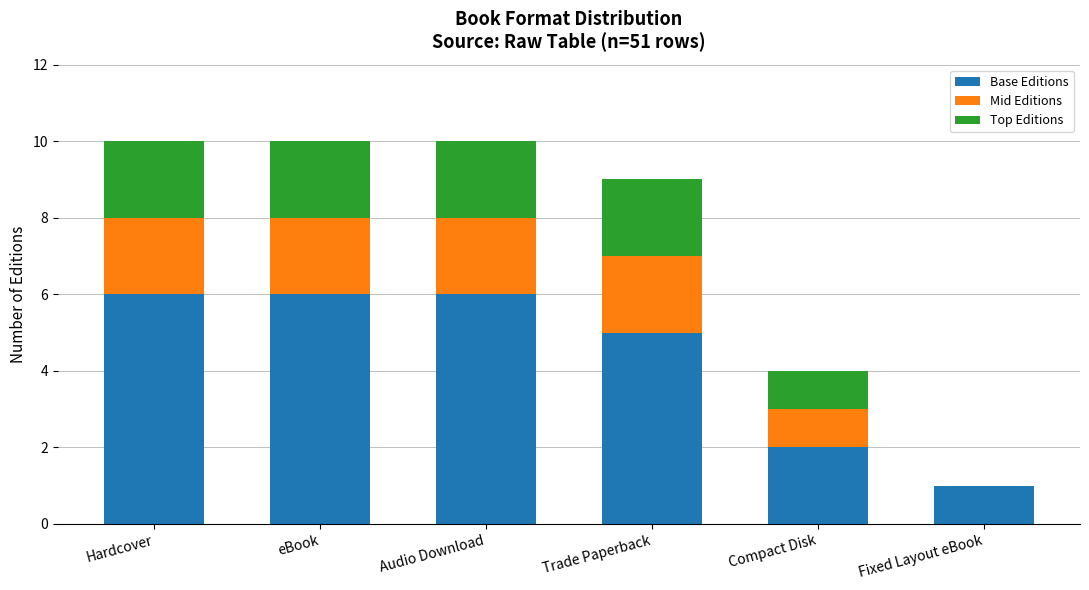

Reading left to right, what are the values for Base Editions?

Hardcover=6	eBook=6	Audio Download=6	Trade Paperback=5	Compact Disk=2	Fixed Layout eBook=1